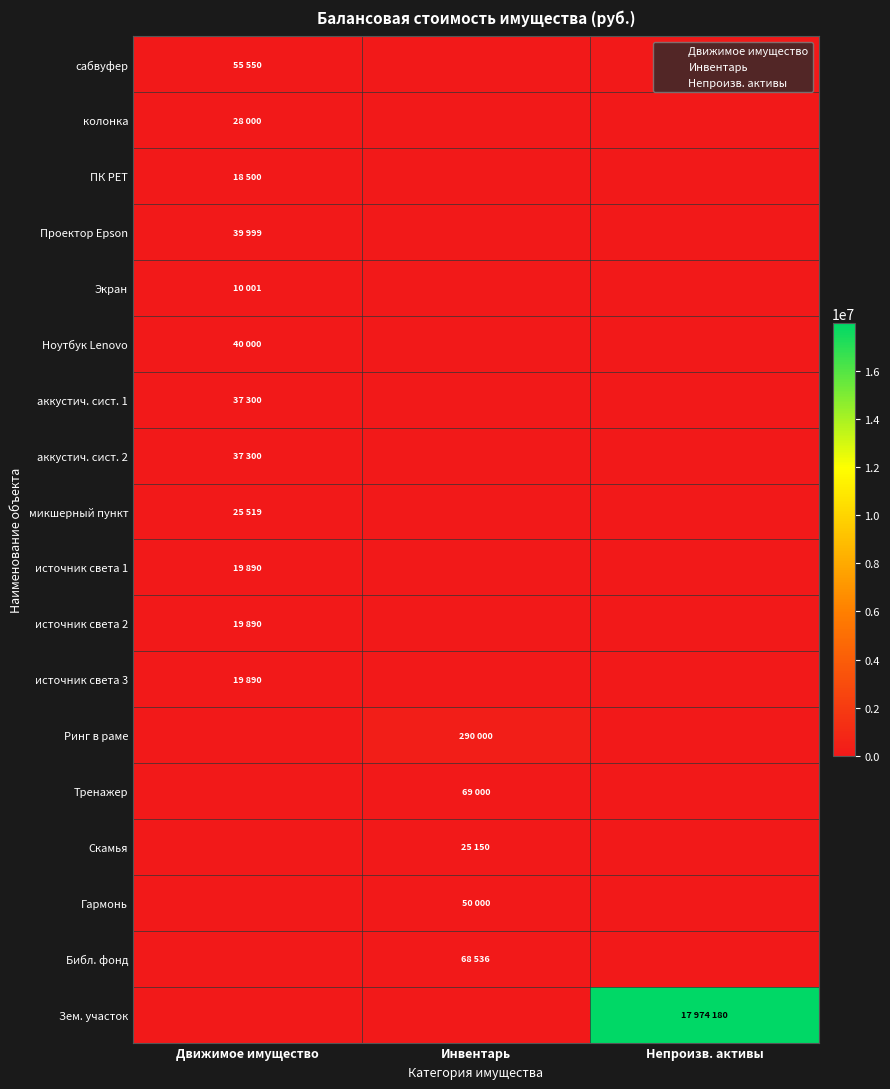

Reading left to right, transcribe all the data shown in this chart.

сабвуфер: Движимое имущество=55550	Инвентарь=0	Непроизв. активы=0
колонка: Движимое имущество=28000	Инвентарь=0	Непроизв. активы=0
ПК РЕТ: Движимое имущество=18500	Инвентарь=0	Непроизв. активы=0
Проектор Epson: Движимое имущество=39999	Инвентарь=0	Непроизв. активы=0
Экран: Движимое имущество=10001	Инвентарь=0	Непроизв. активы=0
Ноутбук Lenovo: Движимое имущество=40000	Инвентарь=0	Непроизв. активы=0
аккустич. сист. 1: Движимое имущество=37300	Инвентарь=0	Непроизв. активы=0
аккустич. сист. 2: Движимое имущество=37300	Инвентарь=0	Непроизв. активы=0
микшерный пункт: Движимое имущество=25519	Инвентарь=0	Непроизв. активы=0
источник света 1: Движимое имущество=19890	Инвентарь=0	Непроизв. активы=0
источник света 2: Движимое имущество=19890	Инвентарь=0	Непроизв. активы=0
источник света 3: Движимое имущество=19890	Инвентарь=0	Непроизв. активы=0
Ринг в раме: Движимое имущество=0	Инвентарь=290000	Непроизв. активы=0
Тренажер: Движимое имущество=0	Инвентарь=69000	Непроизв. активы=0
Скамья: Движимое имущество=0	Инвентарь=25150	Непроизв. активы=0
Гармонь: Движимое имущество=0	Инвентарь=50000	Непроизв. активы=0
Библ. фонд: Движимое имущество=0	Инвентарь=68536	Непроизв. активы=0
Зем. участок: Движимое имущество=0	Инвентарь=0	Непроизв. активы=17974180